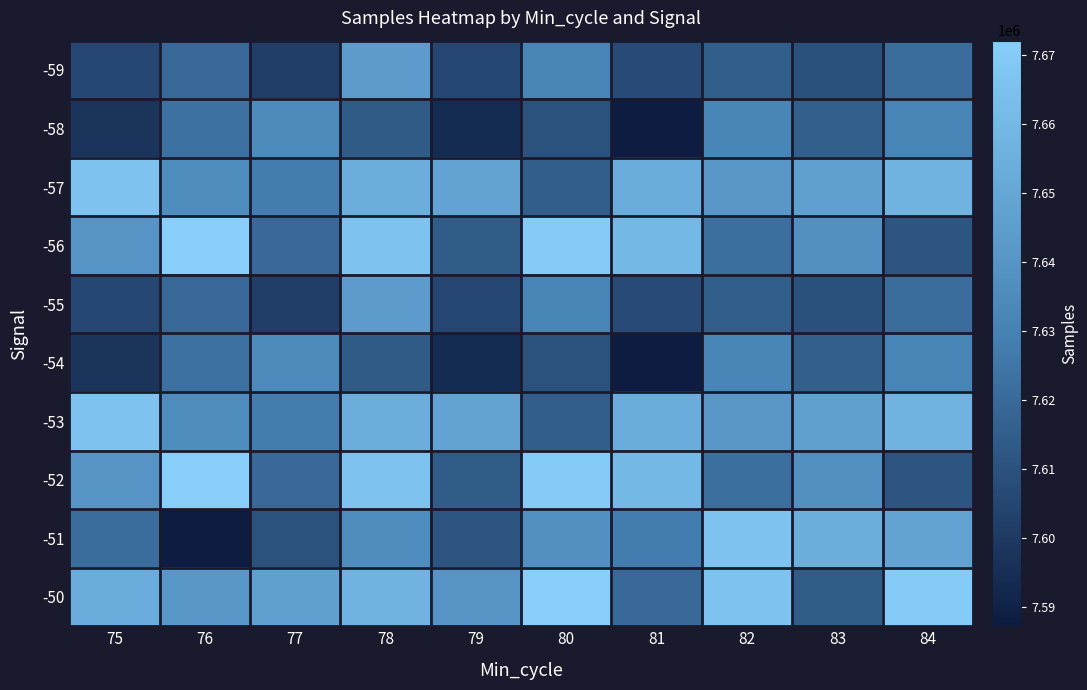

Reading left to right, list all the values displayed in this chart.

-59: 75=7605152	76=7619224	77=7601758	78=7644218	79=7605014	80=7631420	81=7607156	82=7615016	83=7609244	84=7621046
-58: 75=7597284	76=7622937	77=7634639	78=7613454	79=7593914	80=7610035	81=7587196	82=7632174	83=7615667	84=7631604
-57: 75=7666247	76=7636178	77=7627512	78=7654286	79=7648346	80=7615005	81=7653276	82=7641377	83=7646580	84=7656953
-56: 75=7640172	76=7672112	77=7619696	78=7666257	79=7613928	80=7670173	81=7660142	82=7621886	83=7637574	84=7611283
-55: 75=7605152	76=7619224	77=7601758	78=7644218	79=7605014	80=7631420	81=7607156	82=7615016	83=7609244	84=7621046
-54: 75=7597284	76=7622937	77=7634639	78=7613454	79=7593914	80=7610035	81=7587196	82=7632174	83=7615667	84=7631604
-53: 75=7666247	76=7636178	77=7627512	78=7654286	79=7648346	80=7615005	81=7653276	82=7641377	83=7646580	84=7656953
-52: 75=7640172	76=7672112	77=7619696	78=7666257	79=7613928	80=7670173	81=7660142	82=7621886	83=7637574	84=7611283
-51: 75=7621046	76=7587196	77=7610035	78=7636178	79=7611283	80=7637574	81=7627512	82=7666247	83=7654286	84=7648346
-50: 75=7653276	76=7641377	77=7646580	78=7656953	79=7640172	80=7672112	81=7619696	82=7666257	83=7613928	84=7670173